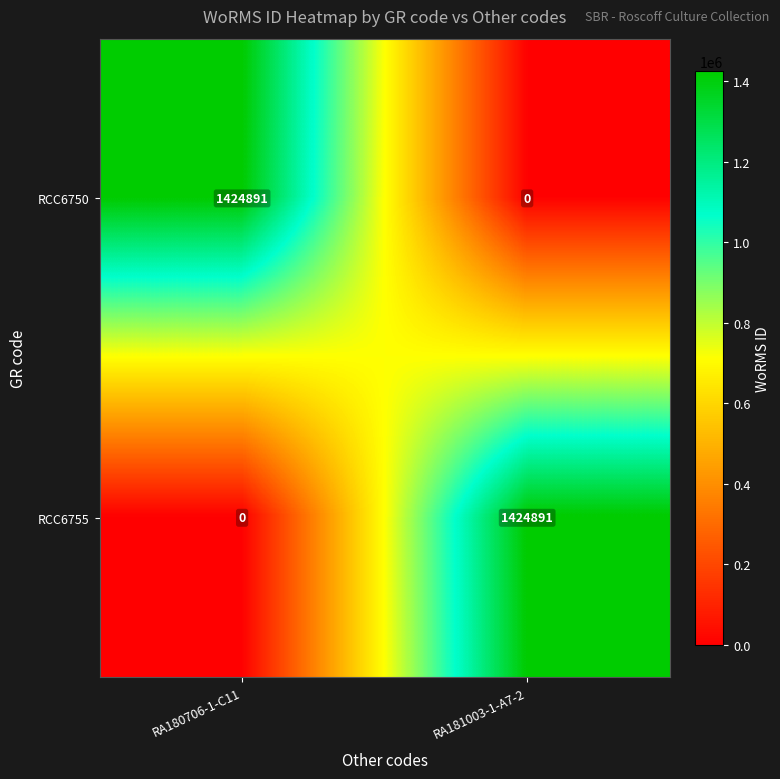

How many values in RCC6755 are above zero?

1